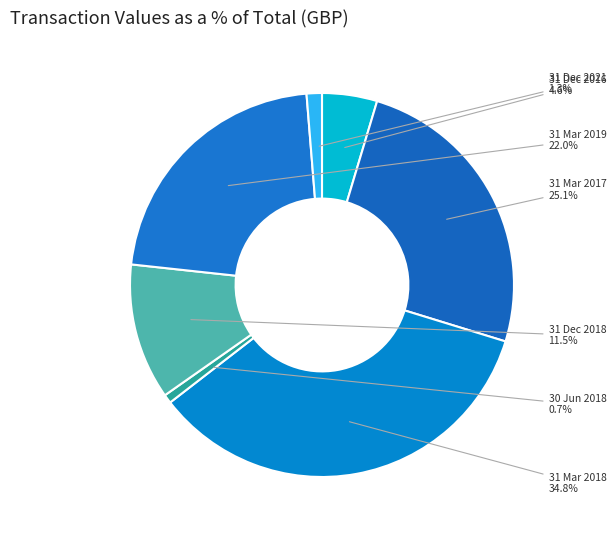

How much of the chart is everything except 31 Dec 2016?

95.4%